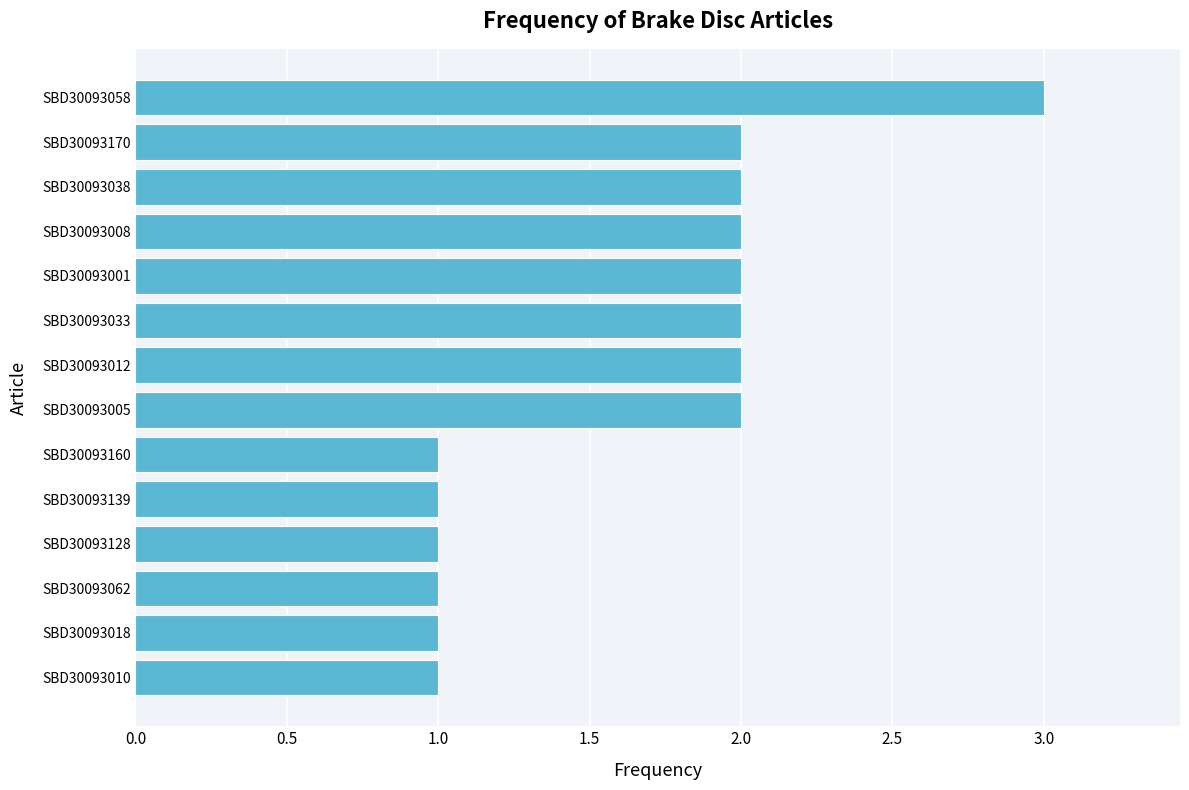

Which category has the highest value across all series?

SBD30093058